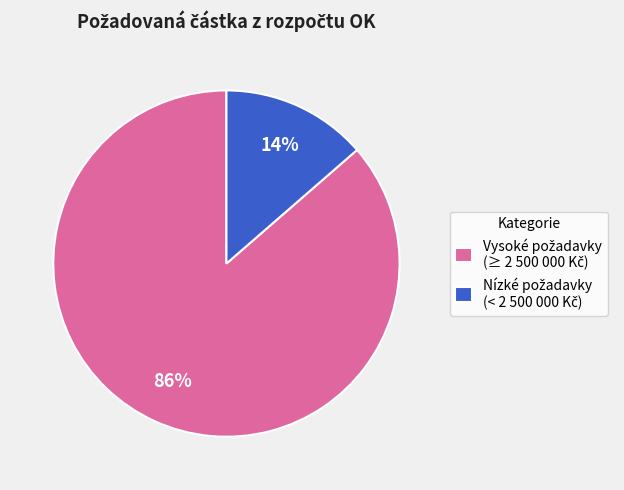

Does any single category account for the majority?

Yes